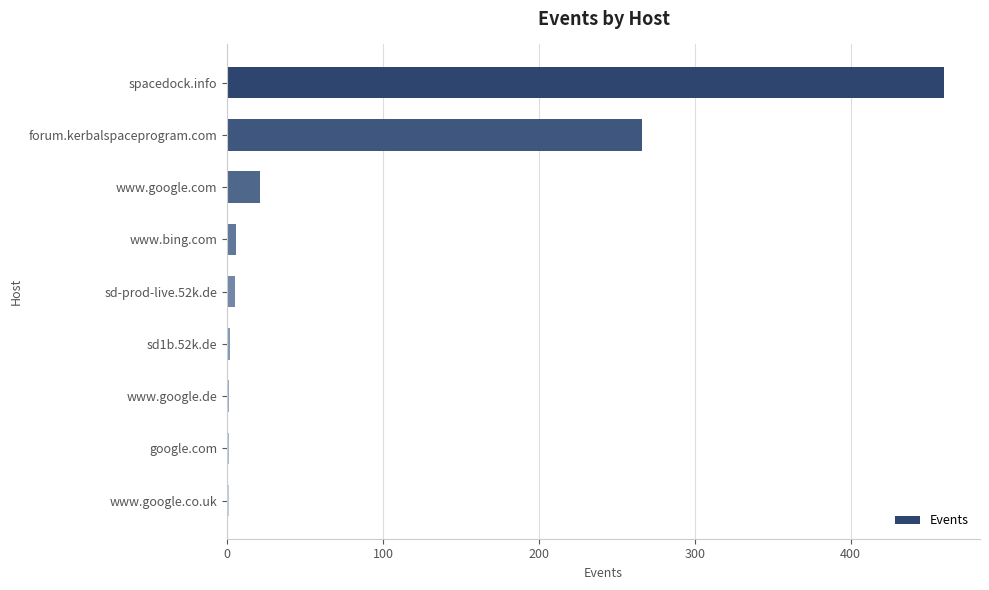

What is the maximum value shown in the chart?

460